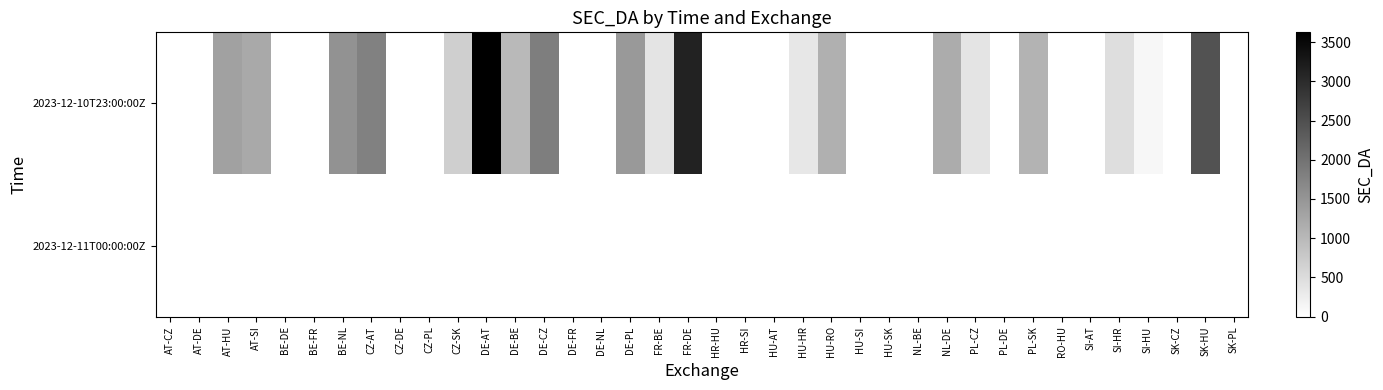

At which category is the sum across all series the highest?

DE-AT